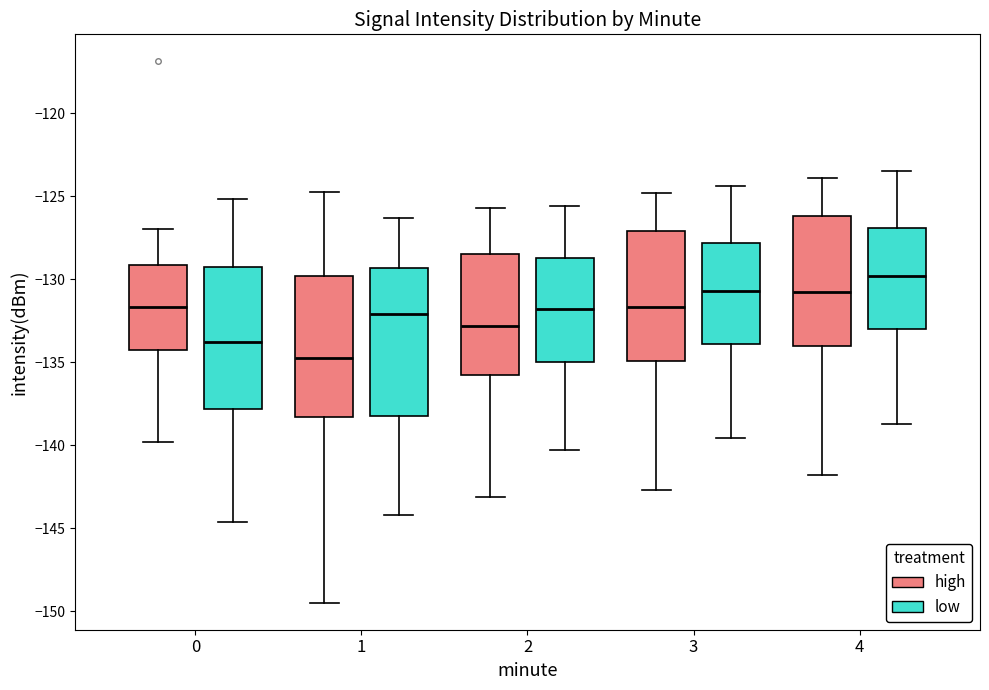

Where does the upper whisker of the box for 1 (low) end on the y-axis? The values are not printed on the chart, so give them approximately, as read against the axis.

-126.5